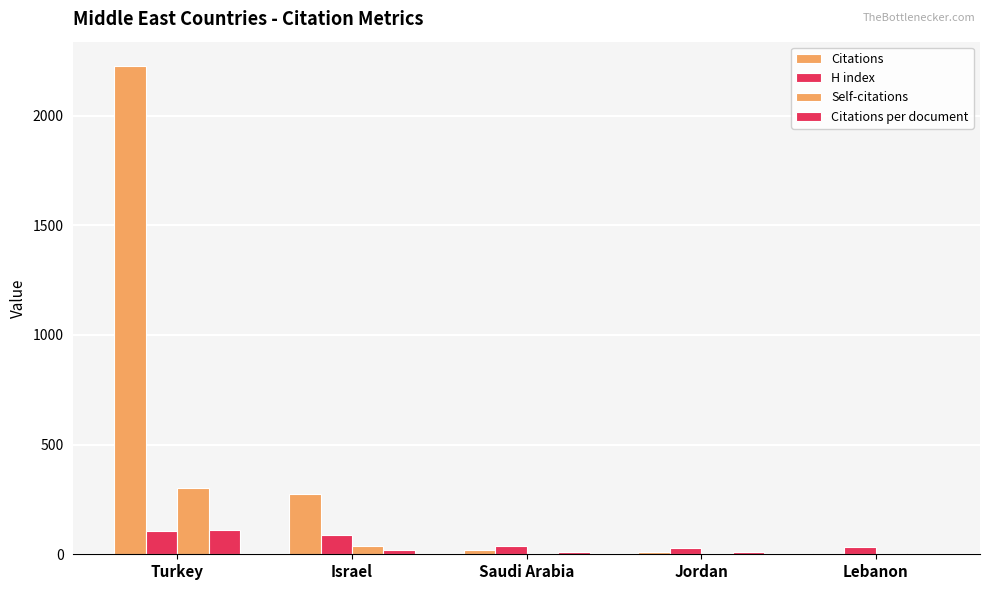

At which label is Self-citations closest to 150?

Israel